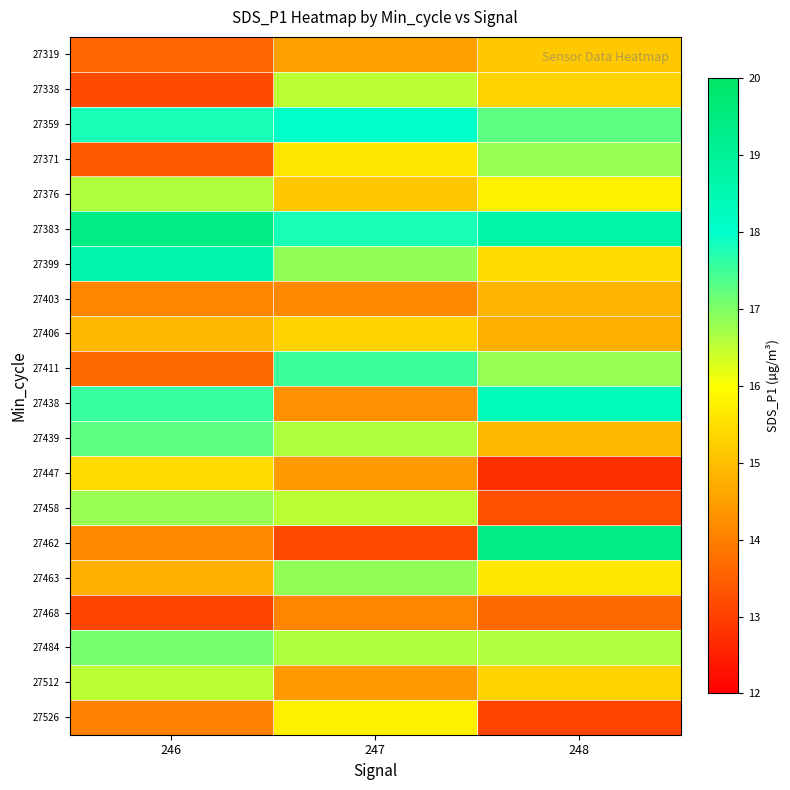

Count the number of categories in the chart.

3